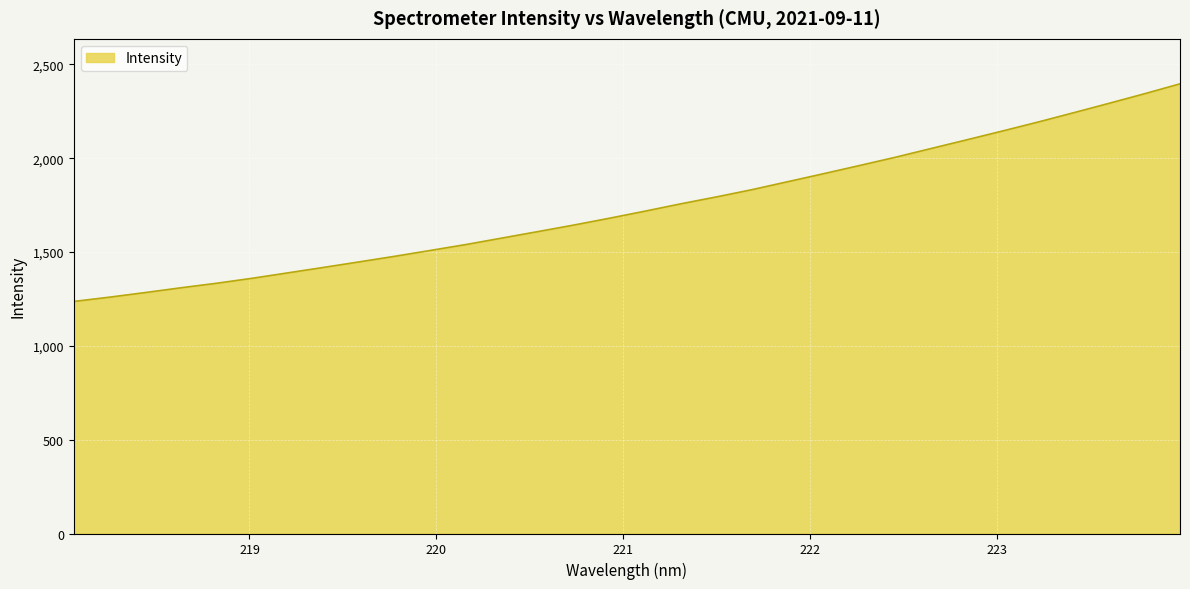

How many lines are shown in the chart?

1